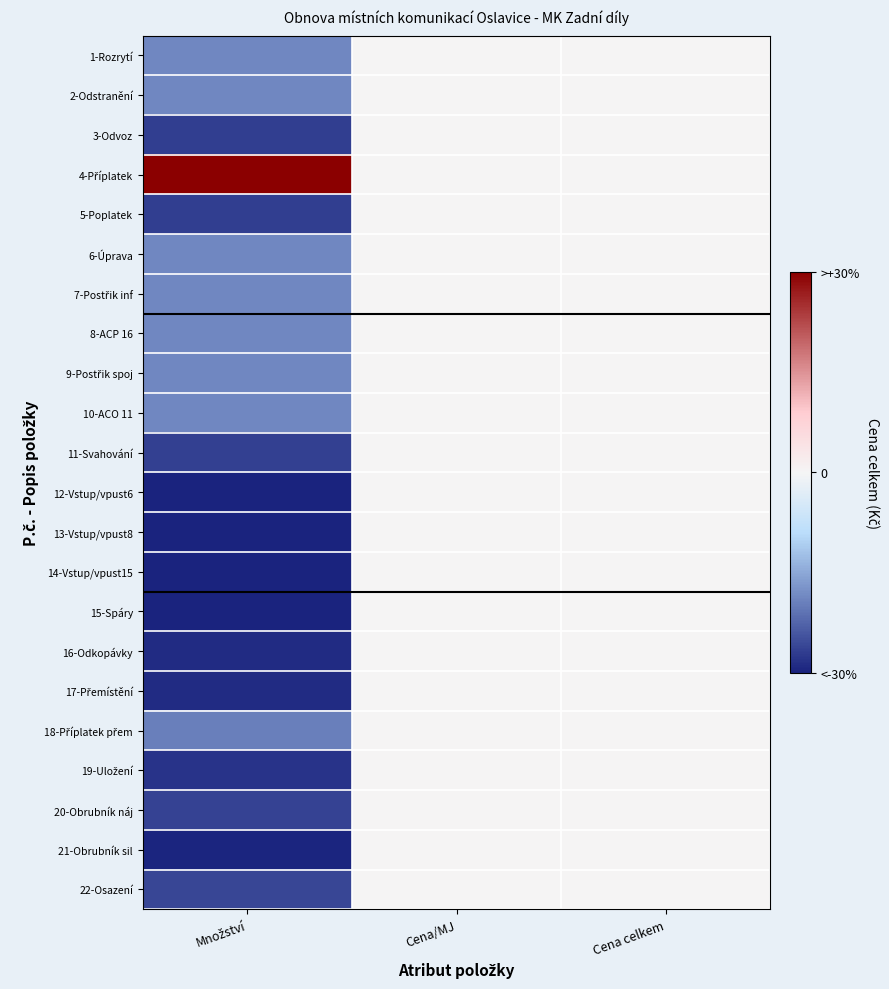

What is the minimum value shown in the chart?

-29.9